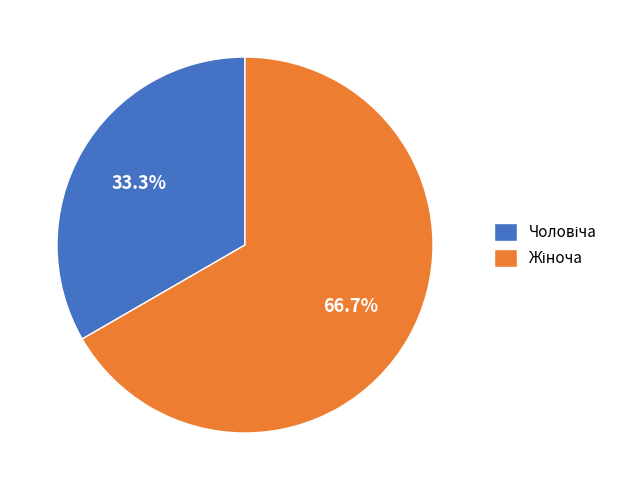

Does any single category account for the majority?

Yes